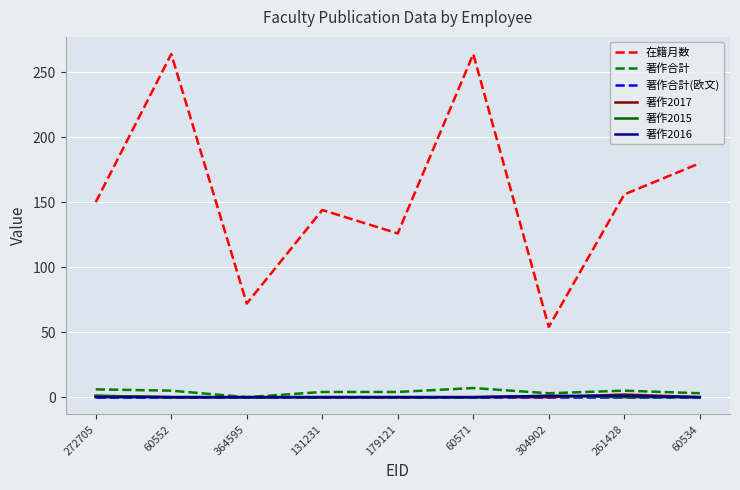

True or false: 在籍月数 and 著作2015 intersect in this chart.

False